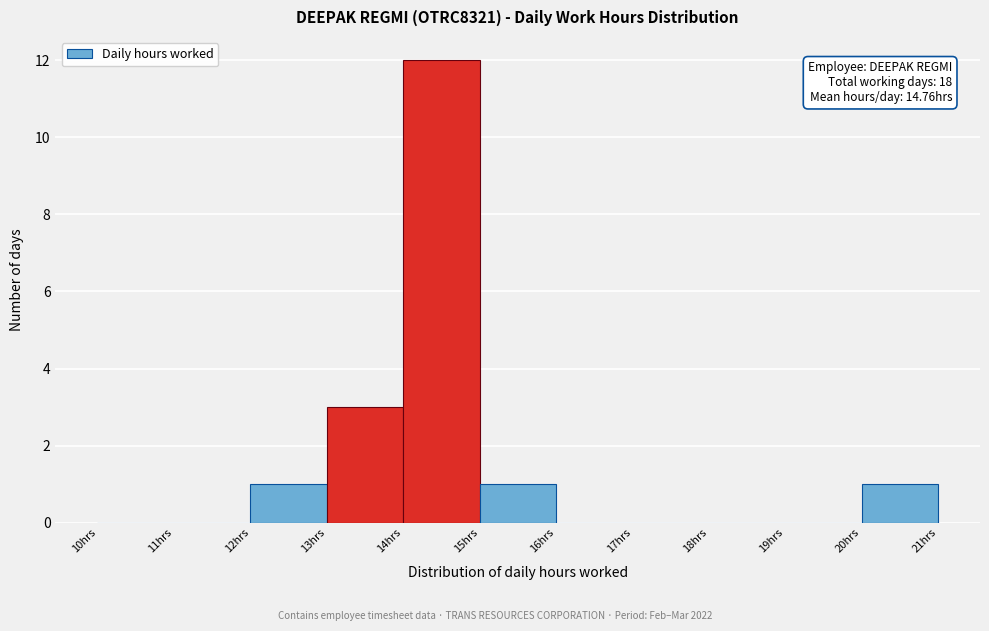

Which range on the x-axis has the tallest bar?

14 to 15